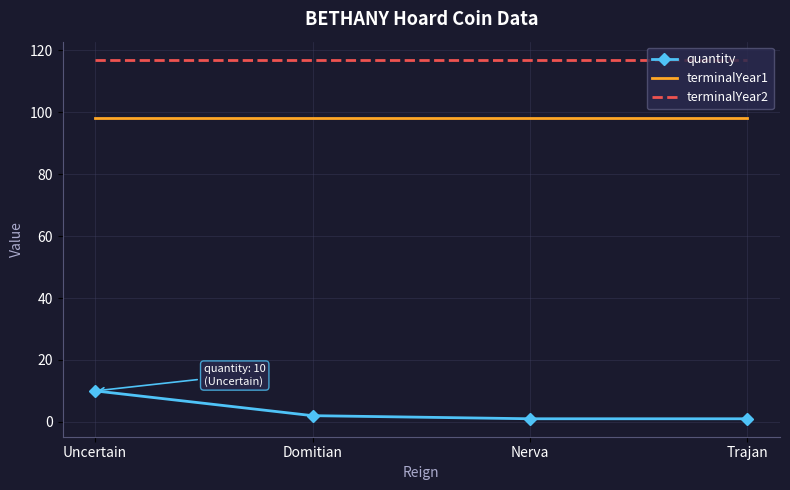

What is the sum of all terminalYear2 values?

468